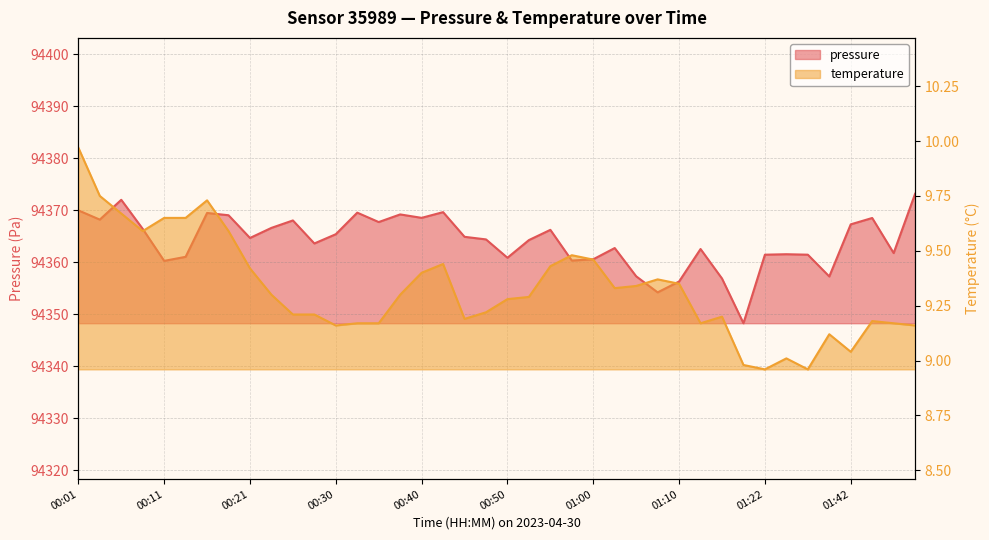

What is the total value across all series at 01:17?

94366.1